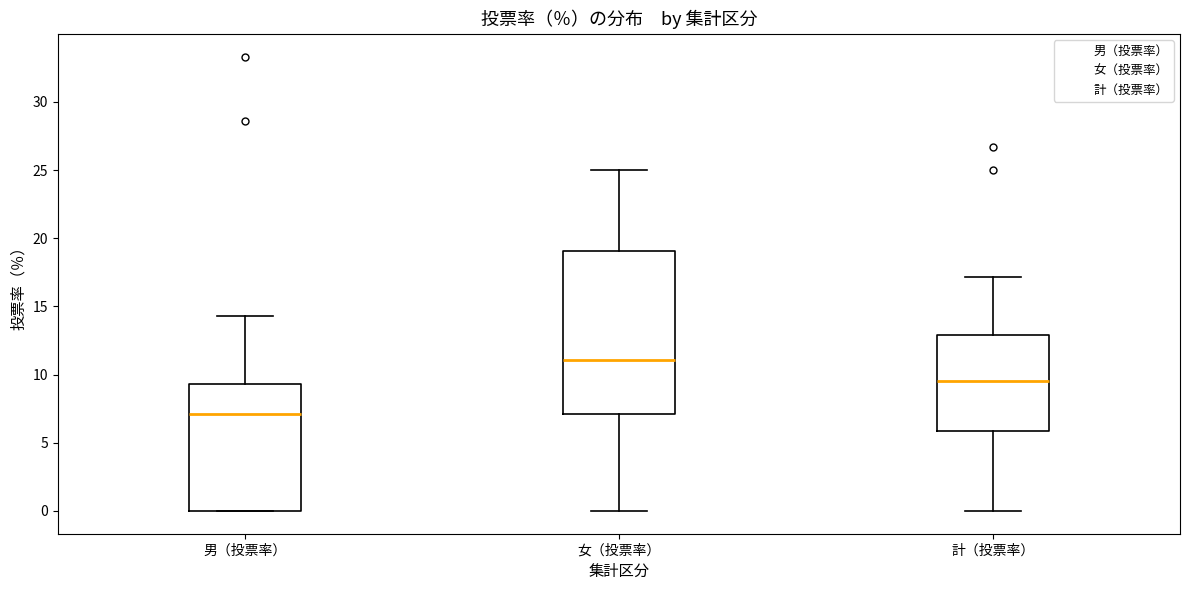

Comparing the boxes themselves (not the whiskers), which one is the tallest?

女（投票率）